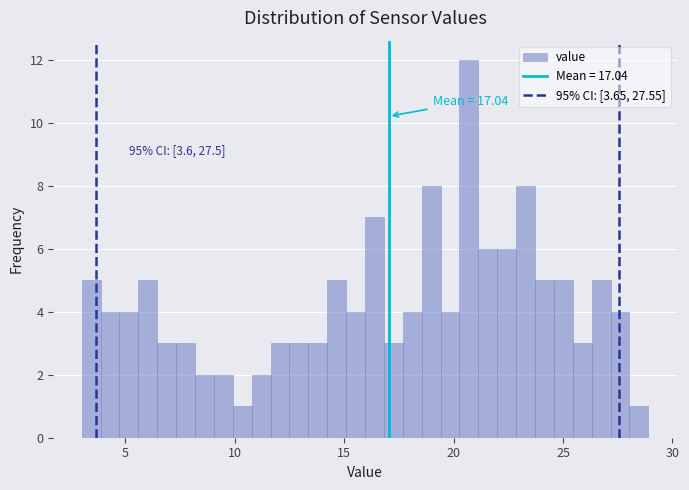

Around what value on the x-axis is the tallest bar? Give the approximate position of its centre, as read against the axis.

20.5